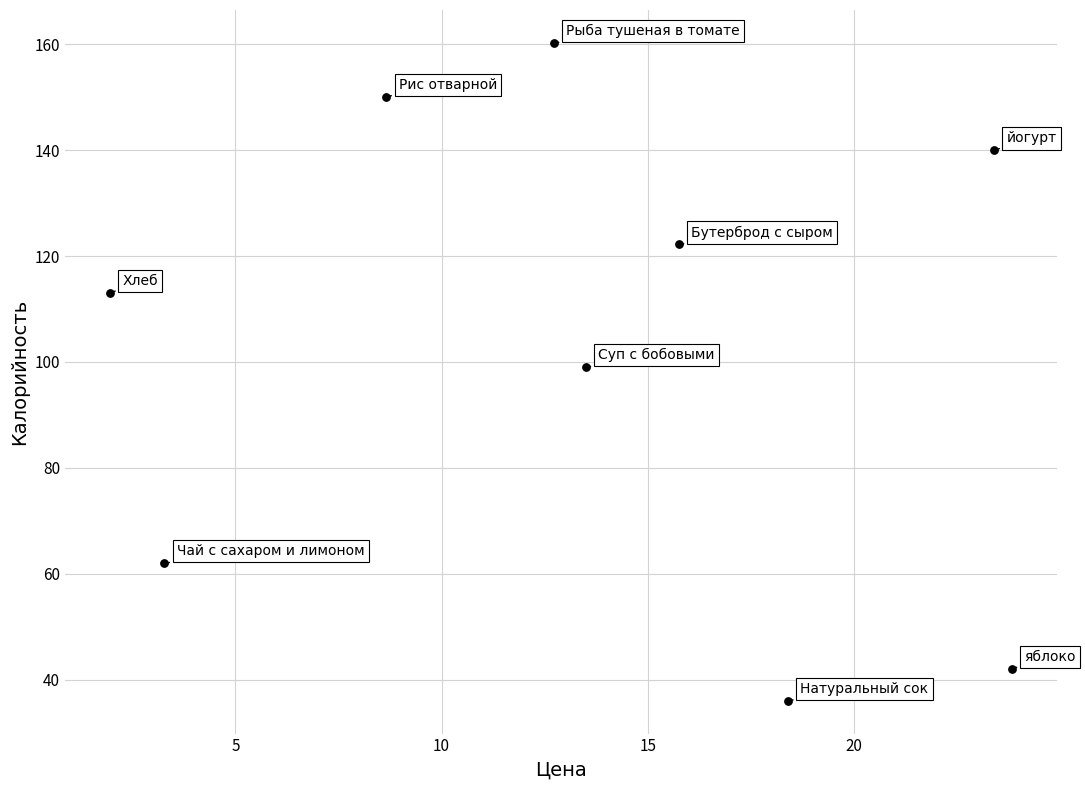

What is the range of X values (max minus min)?

21.9